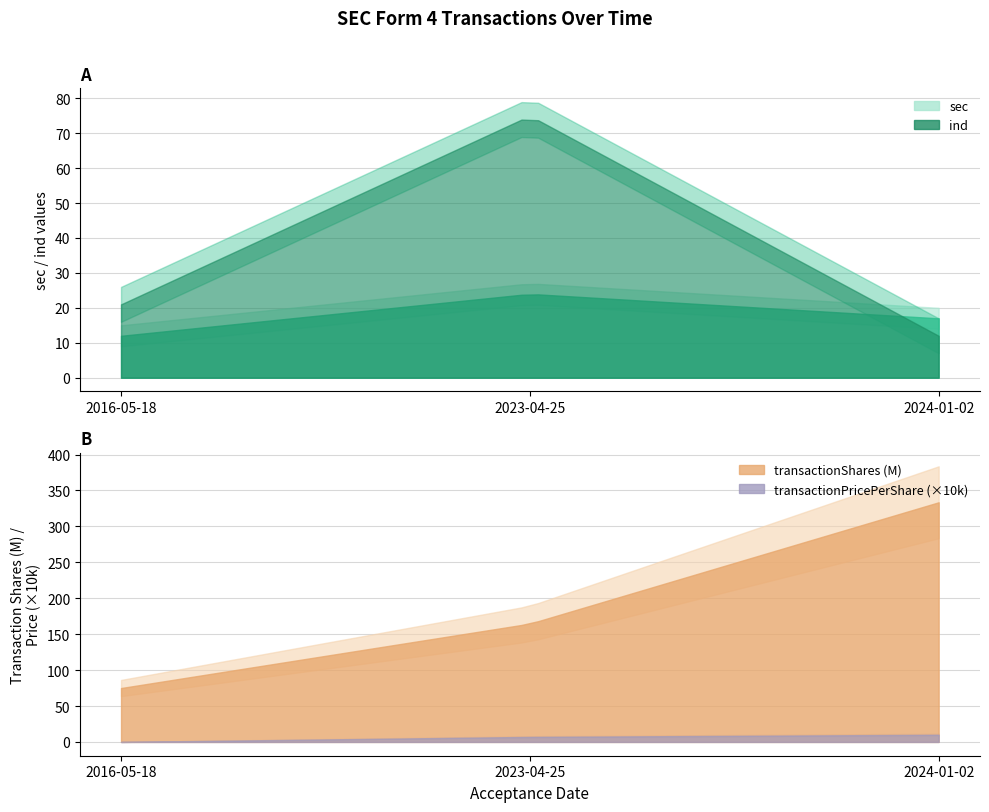

Between 2023-04-25 and 2024-01-02, which series saw the biggest shift?

transactionShares